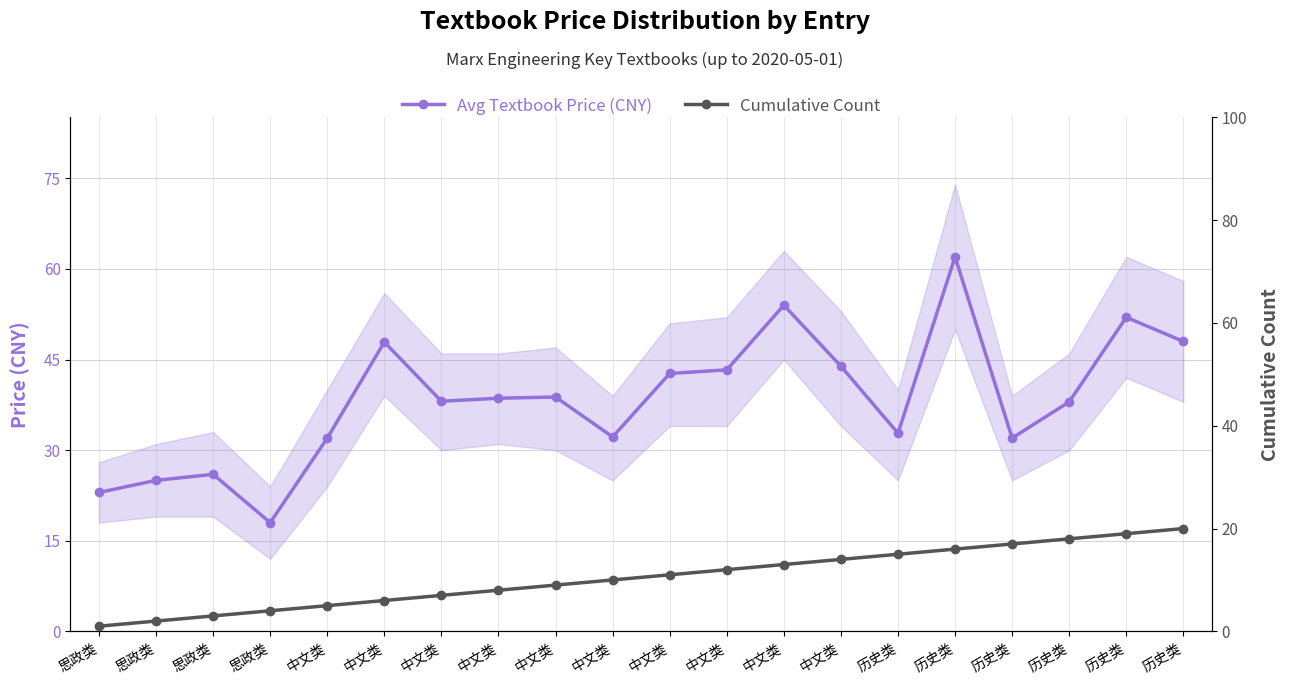

Where is Cumulative Count nearest to the value 10?

中文类